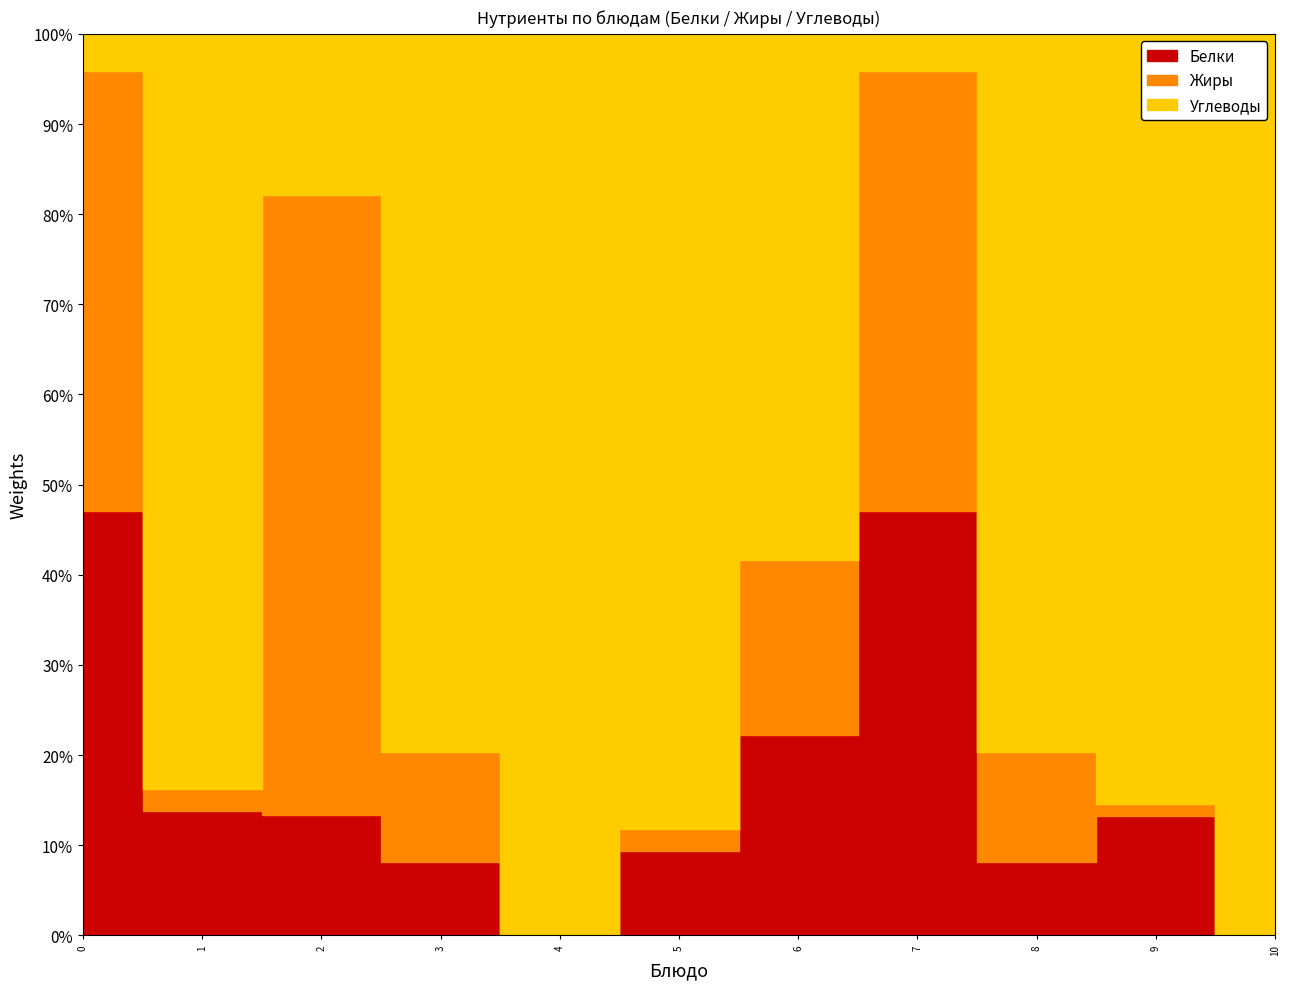

True or false: Жиры has more than 1 points higher than both neighbors.

True